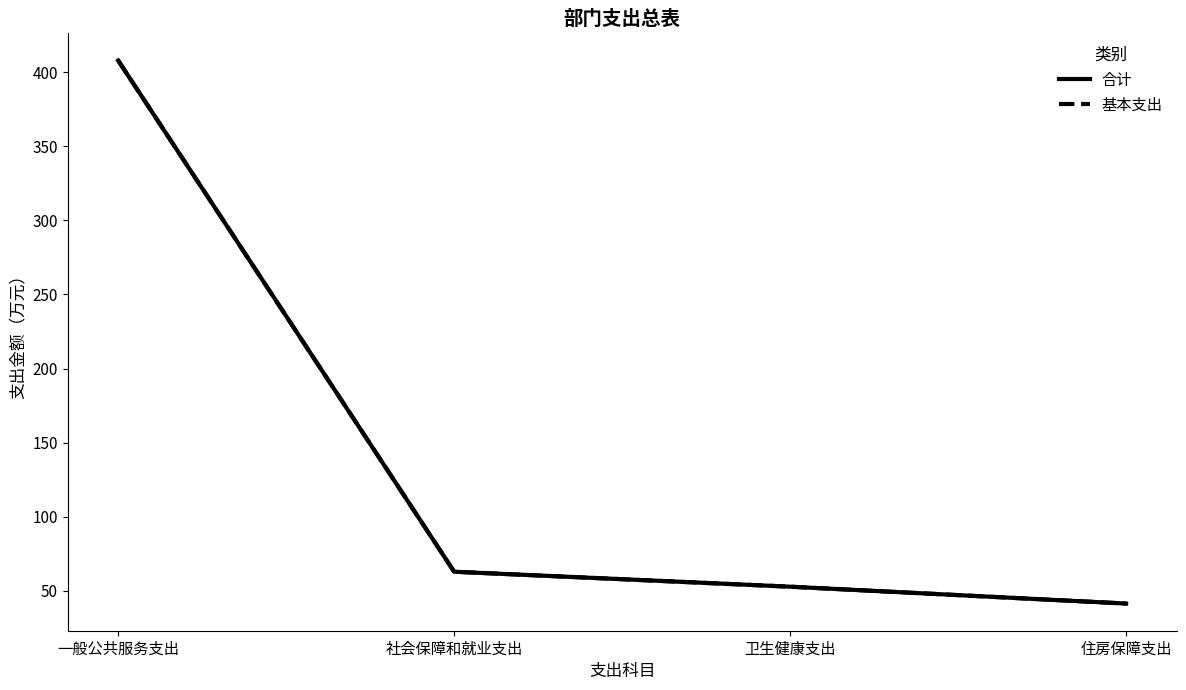

True or false: 合计 and 基本支出 cross at least once.

False